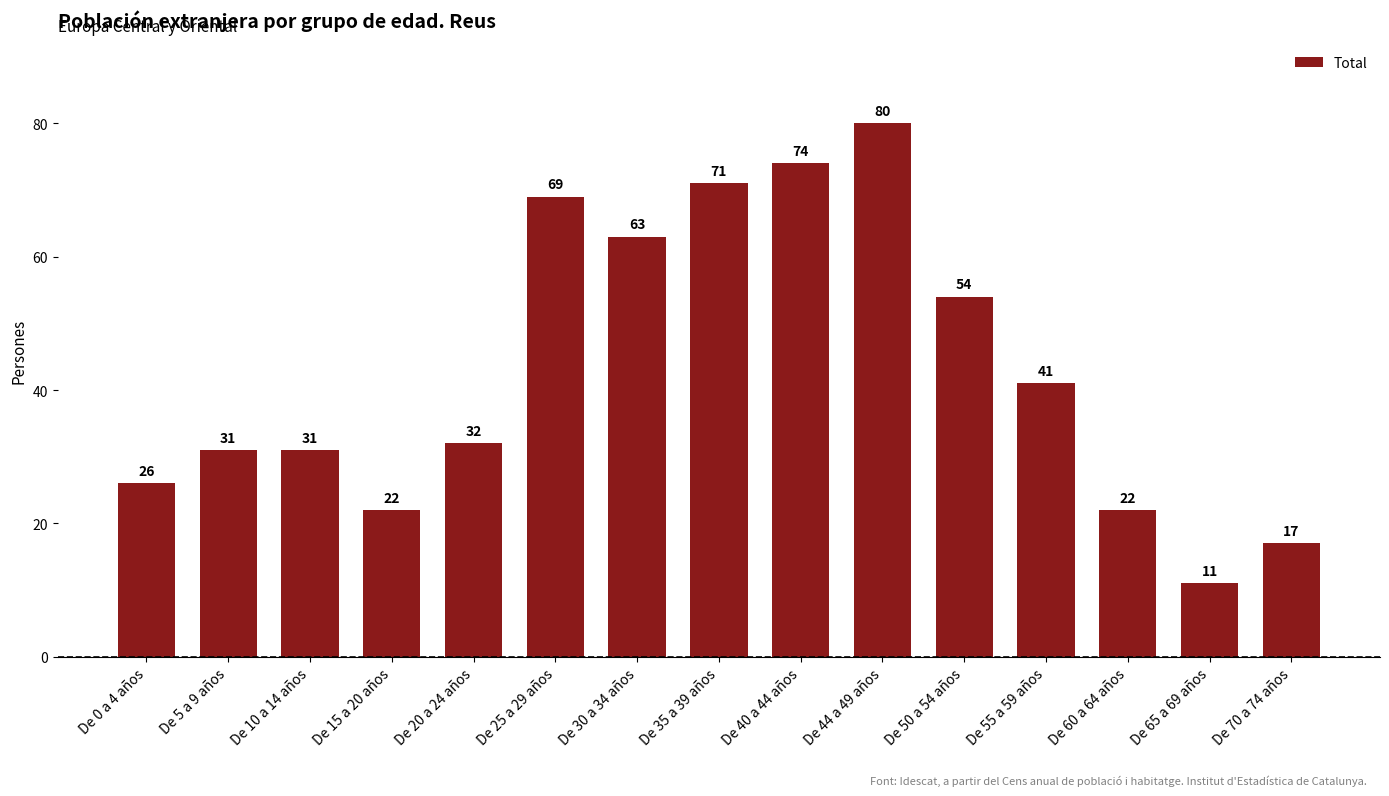

What is the smallest value displayed?

11